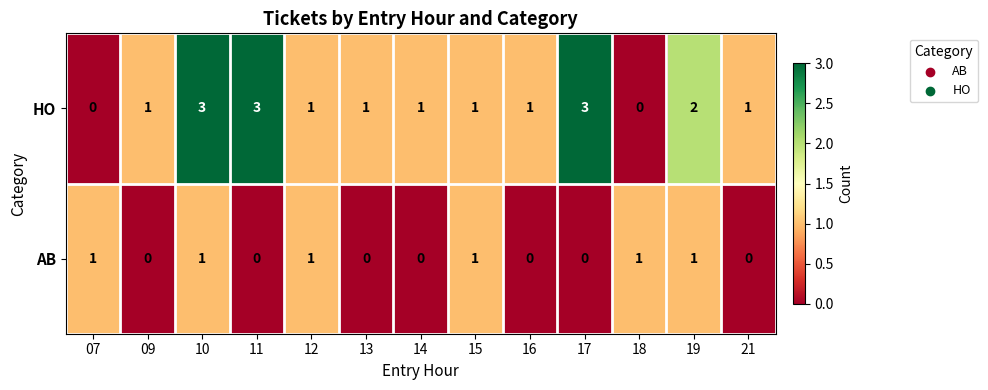

How many values in AB are above zero?

6